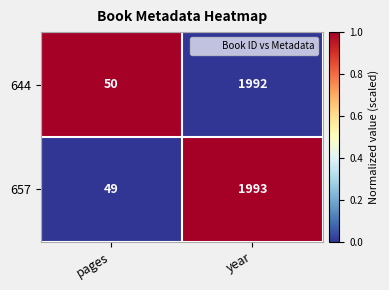

What is the average value of the 644 series?

1021